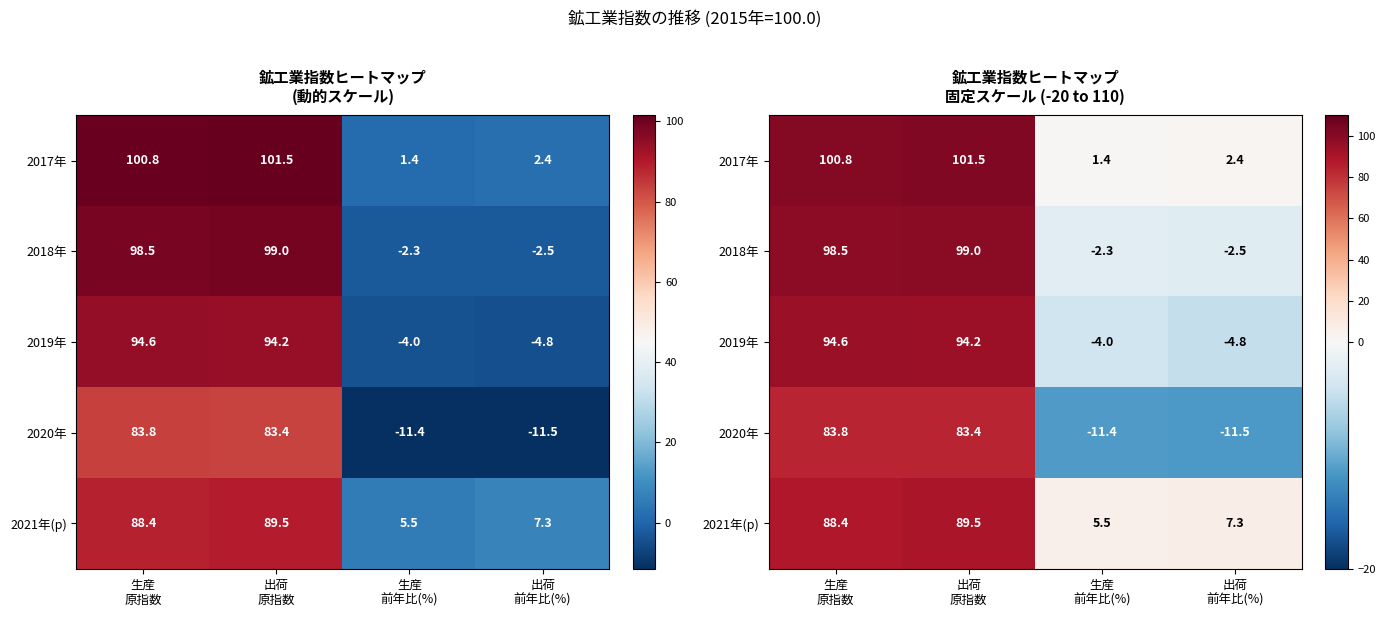

How many values in the 2020年 series exceed 83?

2